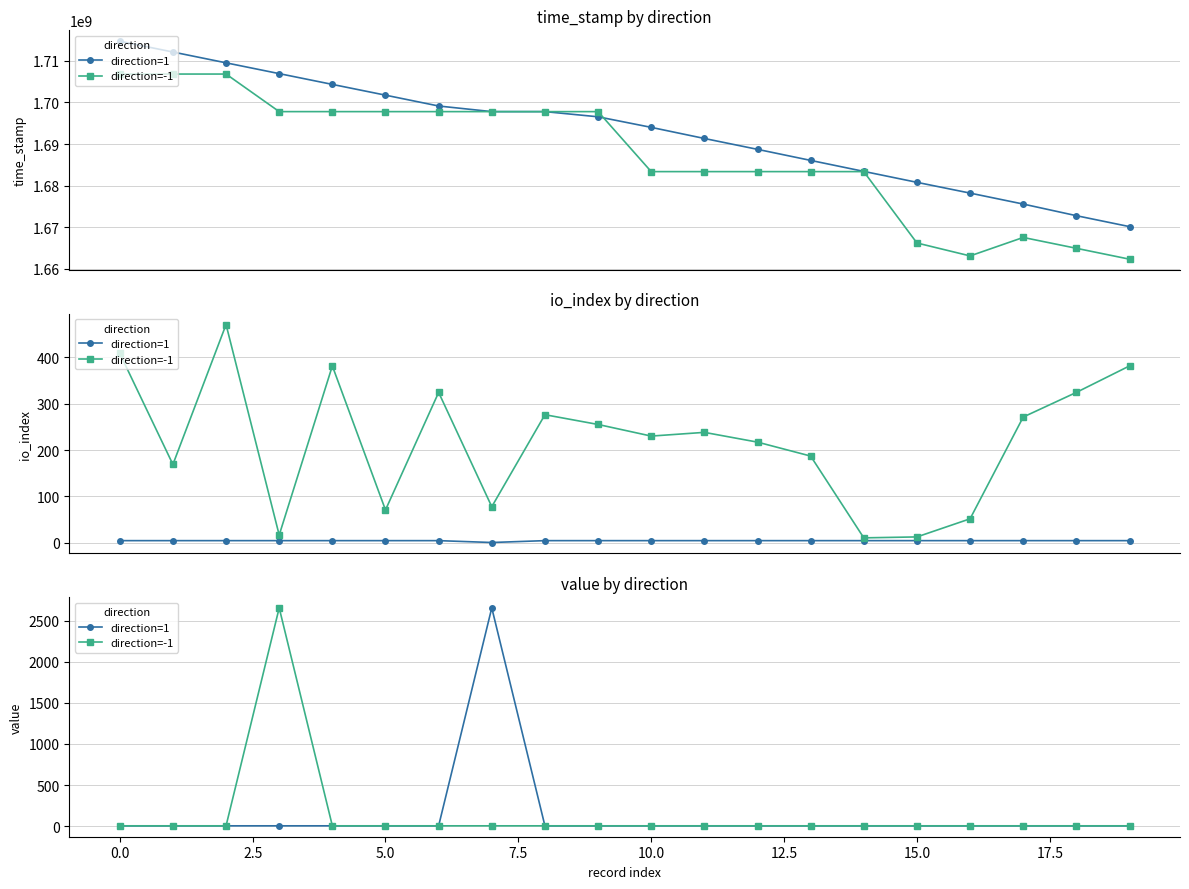

The direction=1 series shows 3.7 at 18. True or false?

True